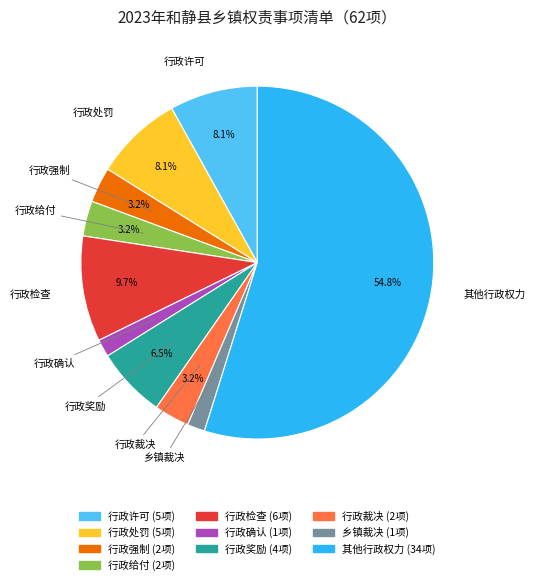

To the nearest percent, what is the combined percentage of 行政处罚 and 行政检查?

18%